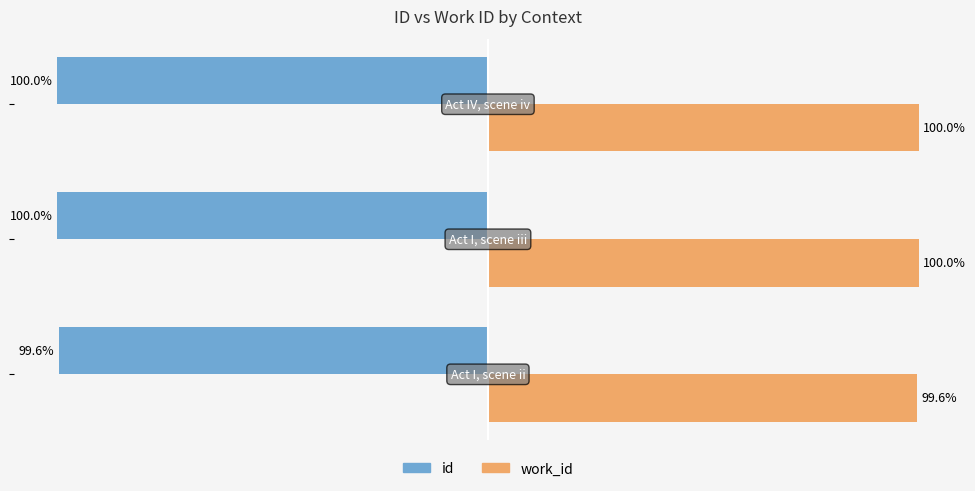

List the series in order of their peak value, highest first.

work_id, id